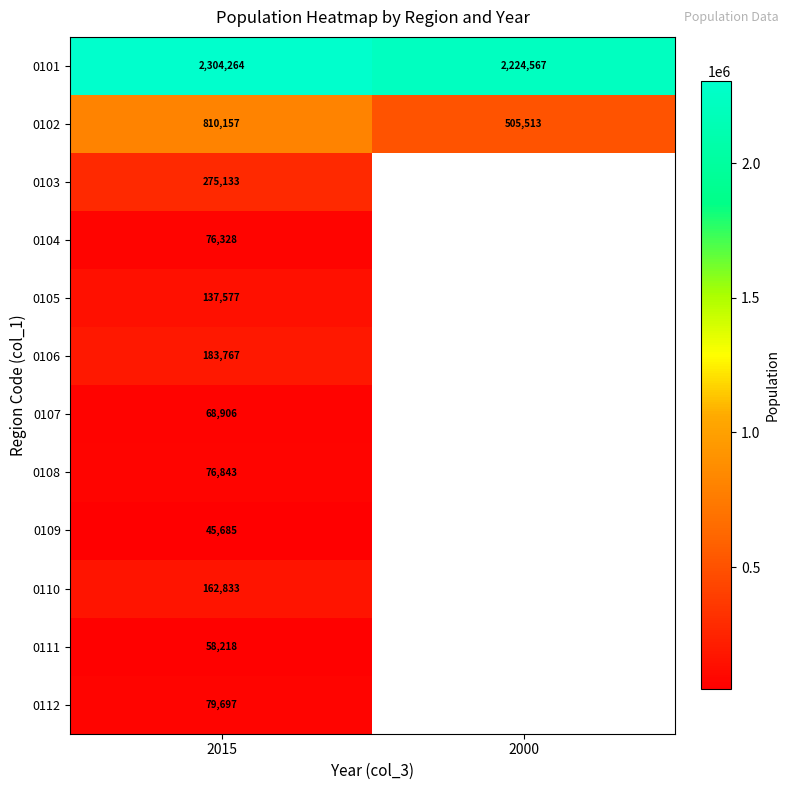

Which category has the lowest value across all series?

2015